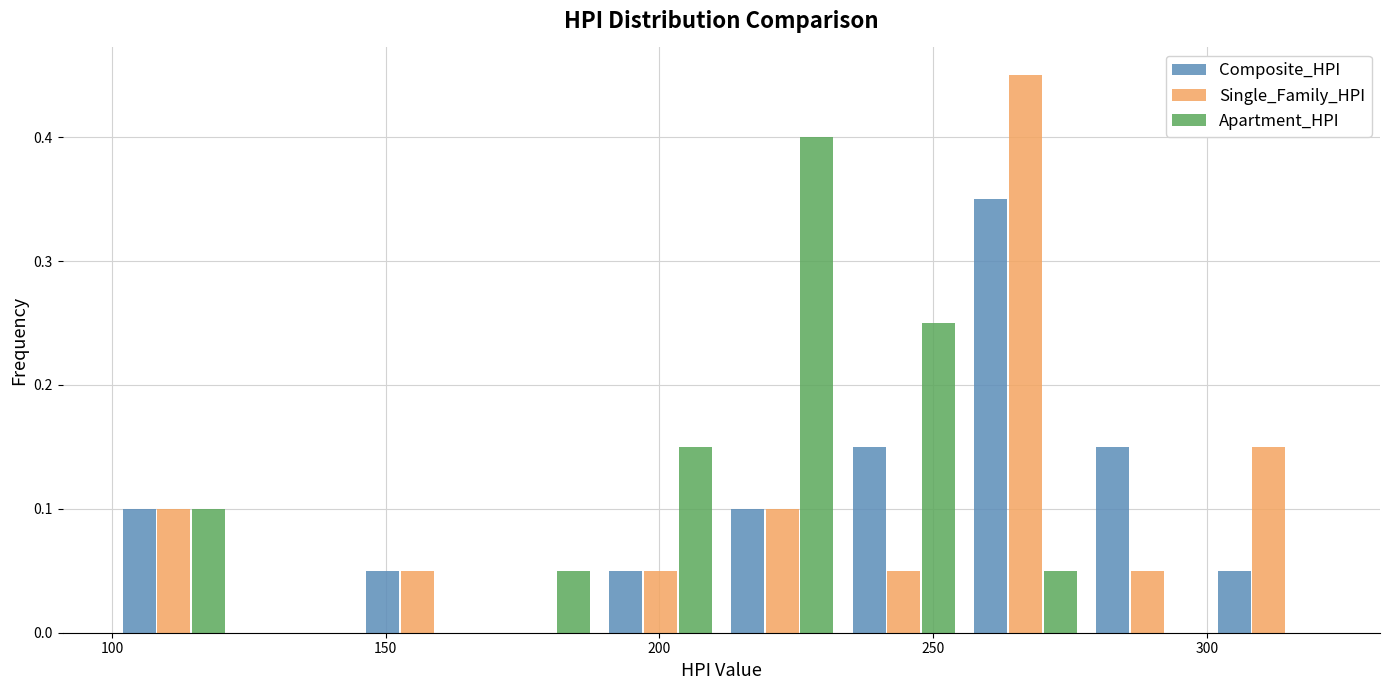

In the Apartment_HPI series, which range on the x-axis has the tallest bar?

210 to 235